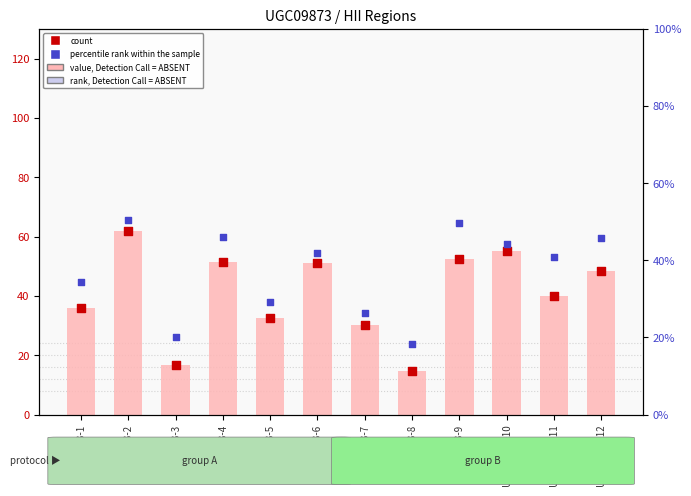

Which series has the largest Y range (max minus min)?

value, Detection Call = ABSENT